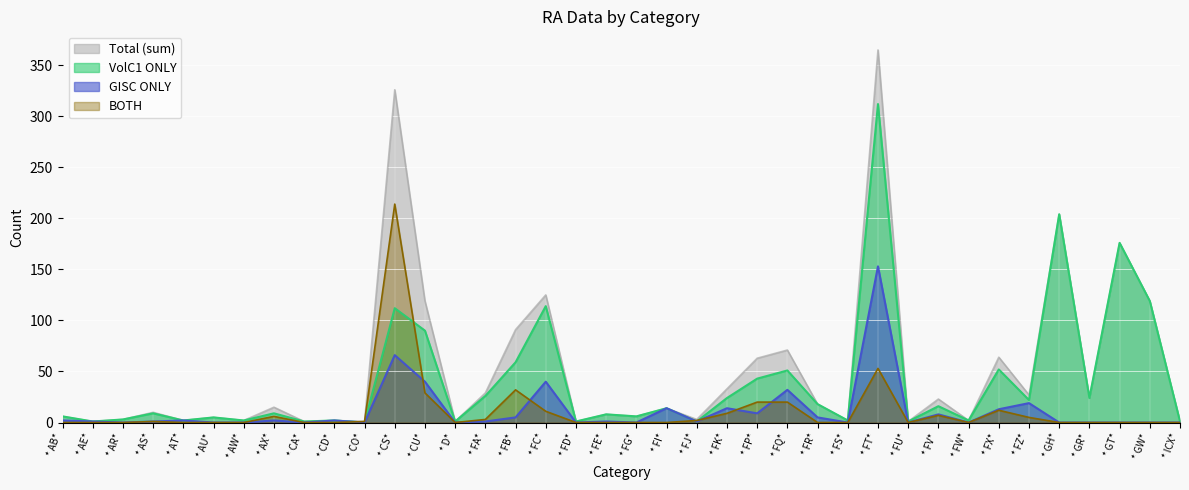

What is the spread (max minus min) of values at * FA*?

28